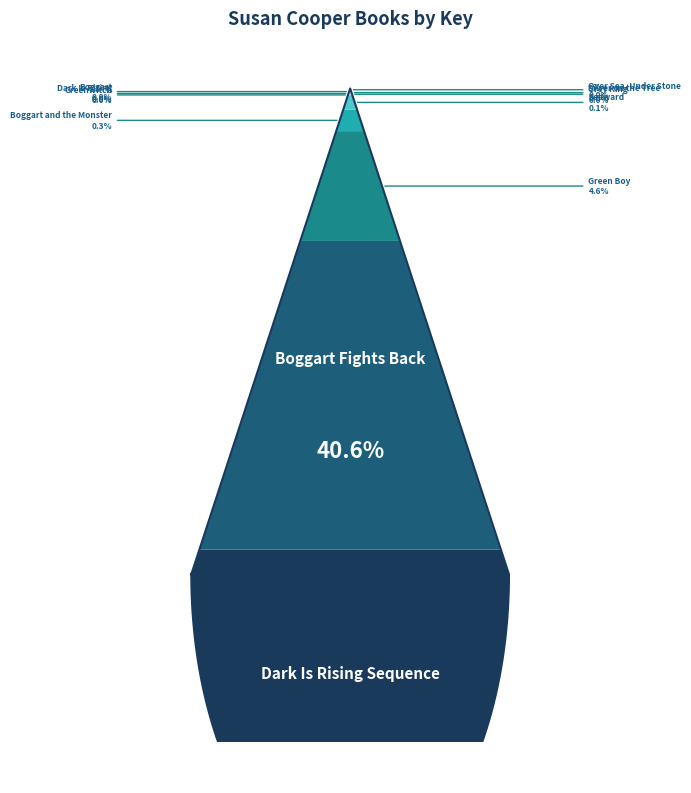

What percentage is the Green Boy slice, to the nearest percent?

5%